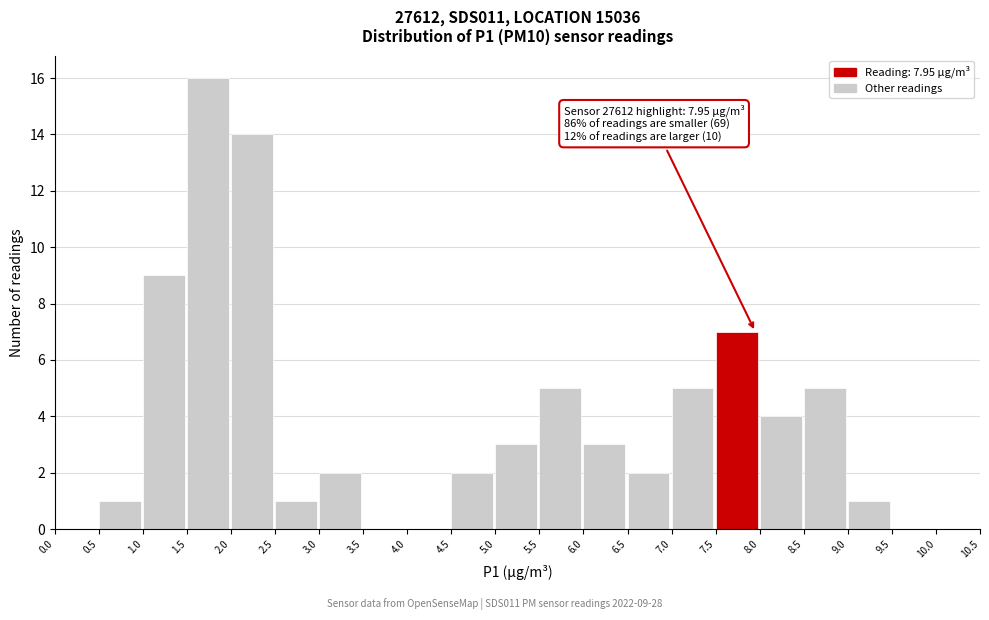

Which range on the x-axis has the tallest bar?

1.5 to 2.0